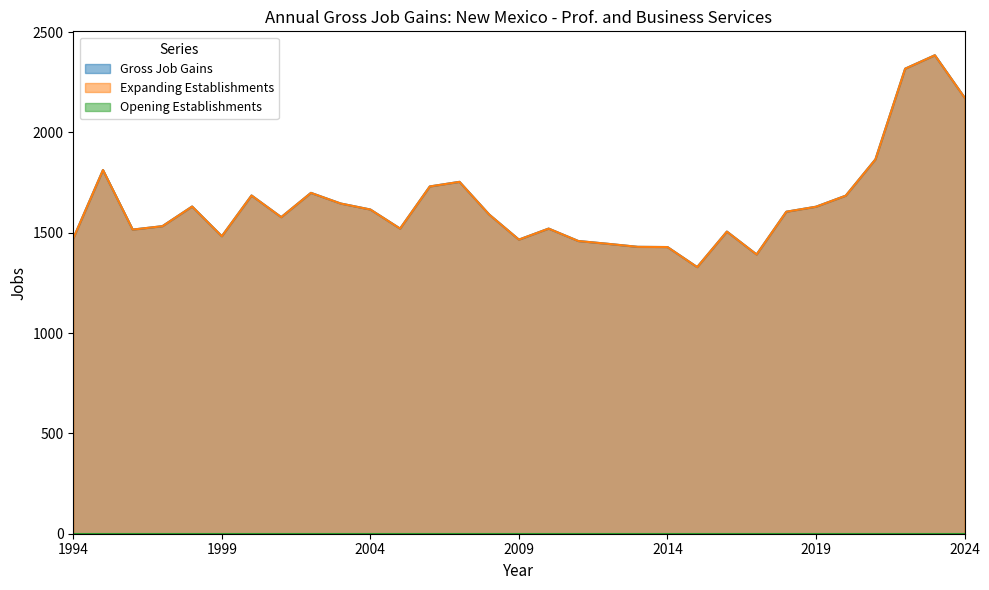

True or false: Expanding Establishments has a value of 1591 at 2008.

True